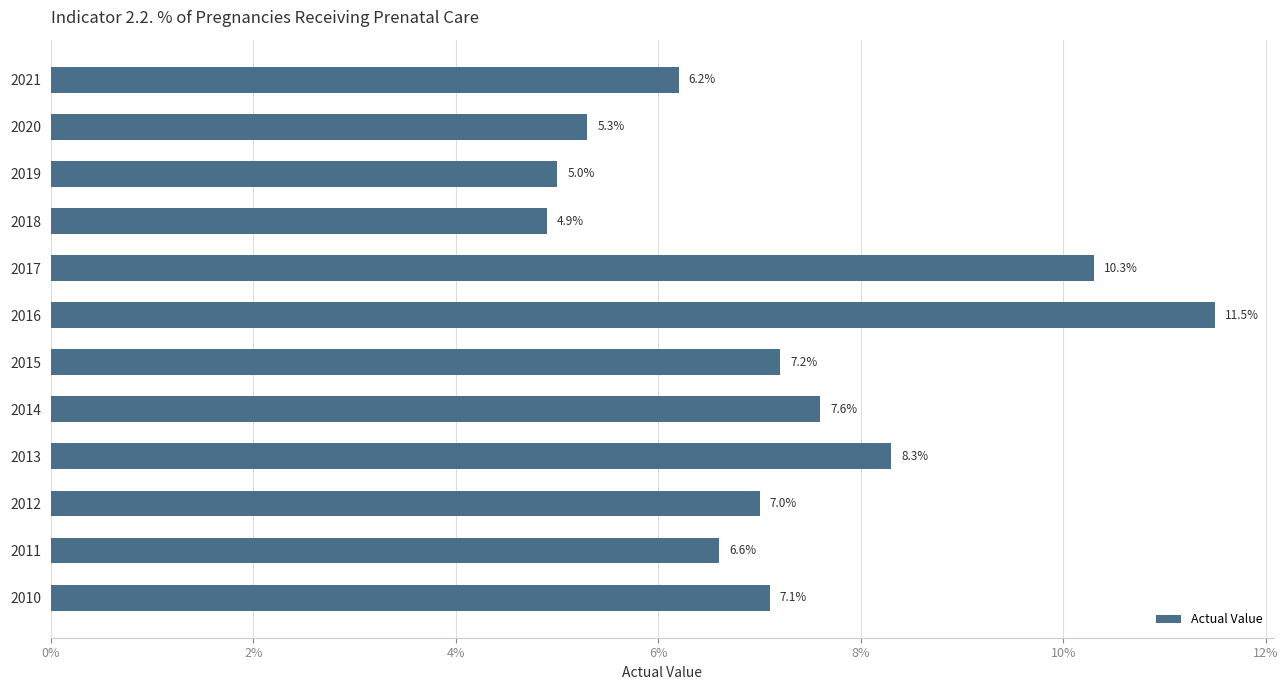

Are the bars horizontal?

Yes